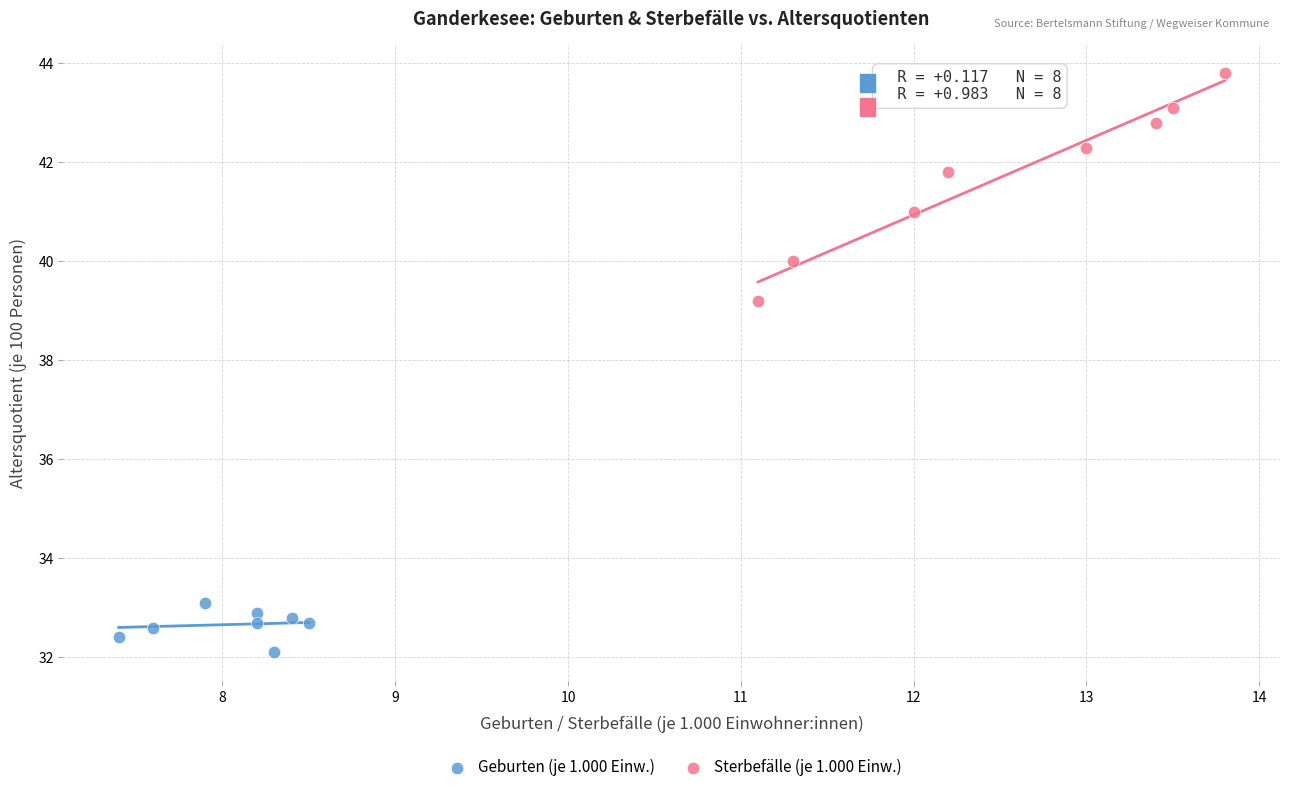

Which series has the largest Y range (max minus min)?

Sterbefälle (je 1.000 Einw.)